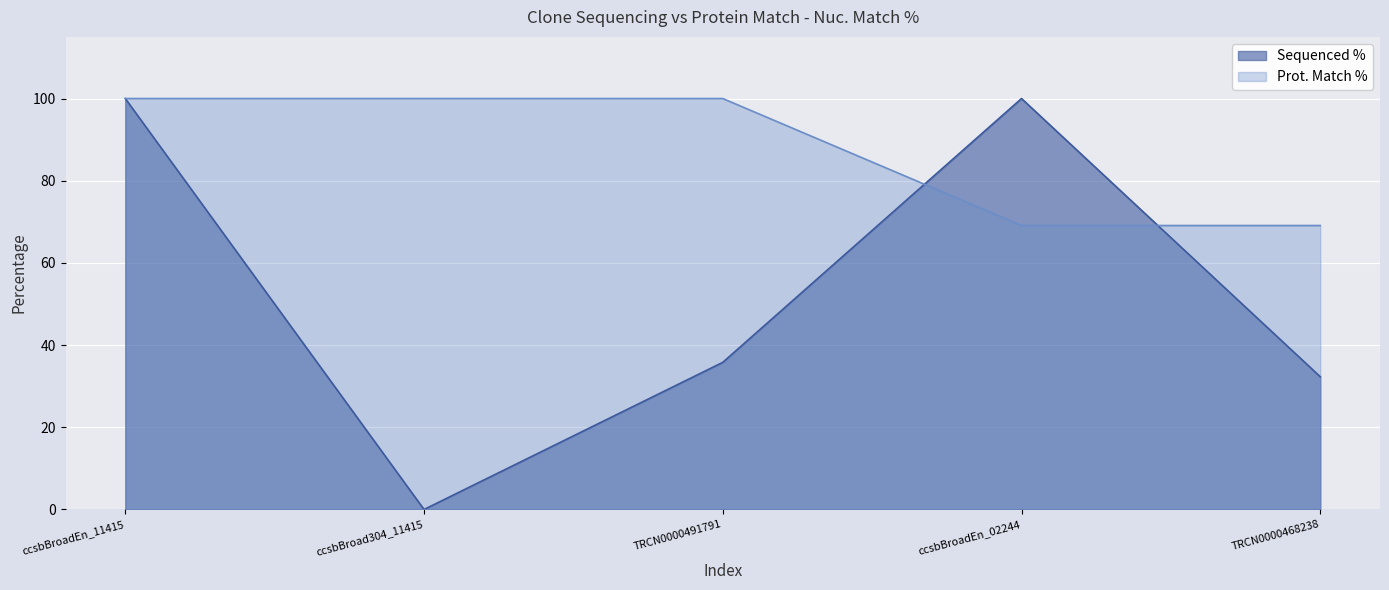

True or false: Prot. Match % has more than 2 interior local peaks.

False